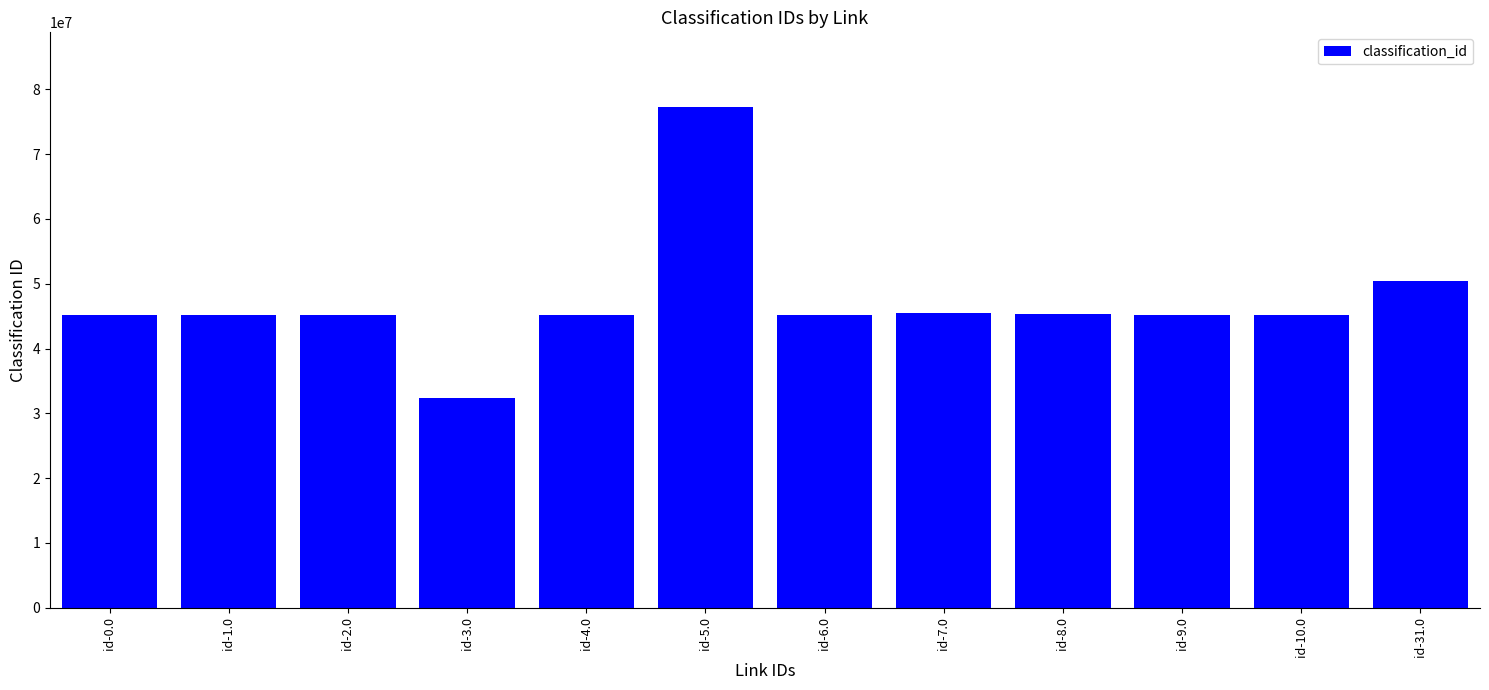

The chart shows a value of 79084361 at id-4.0. True or false?

False